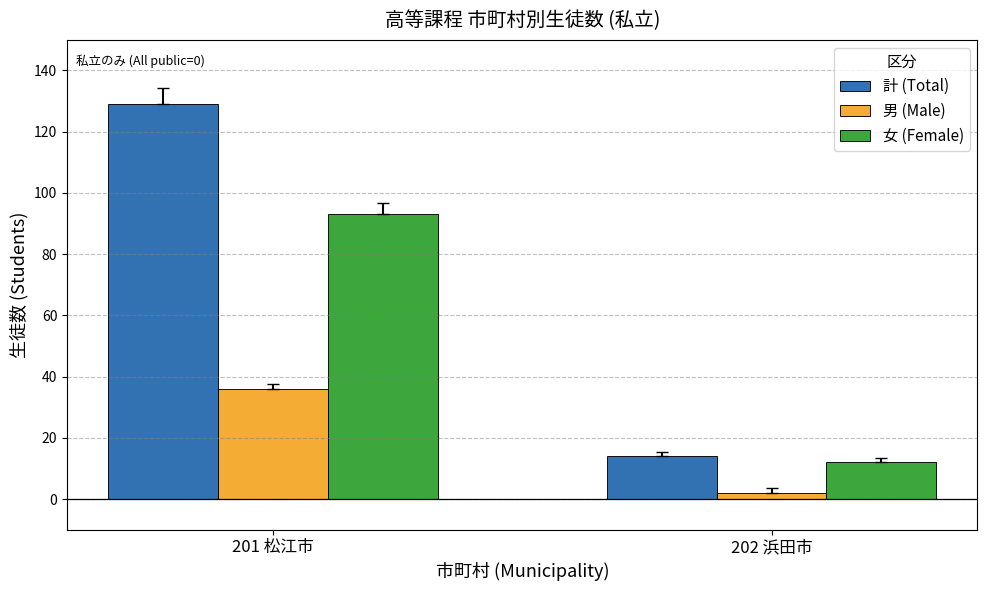

Is the value of 計 (Total) at 202 浜田市 greater than the value of 男 (Male) at 201 松江市?

No